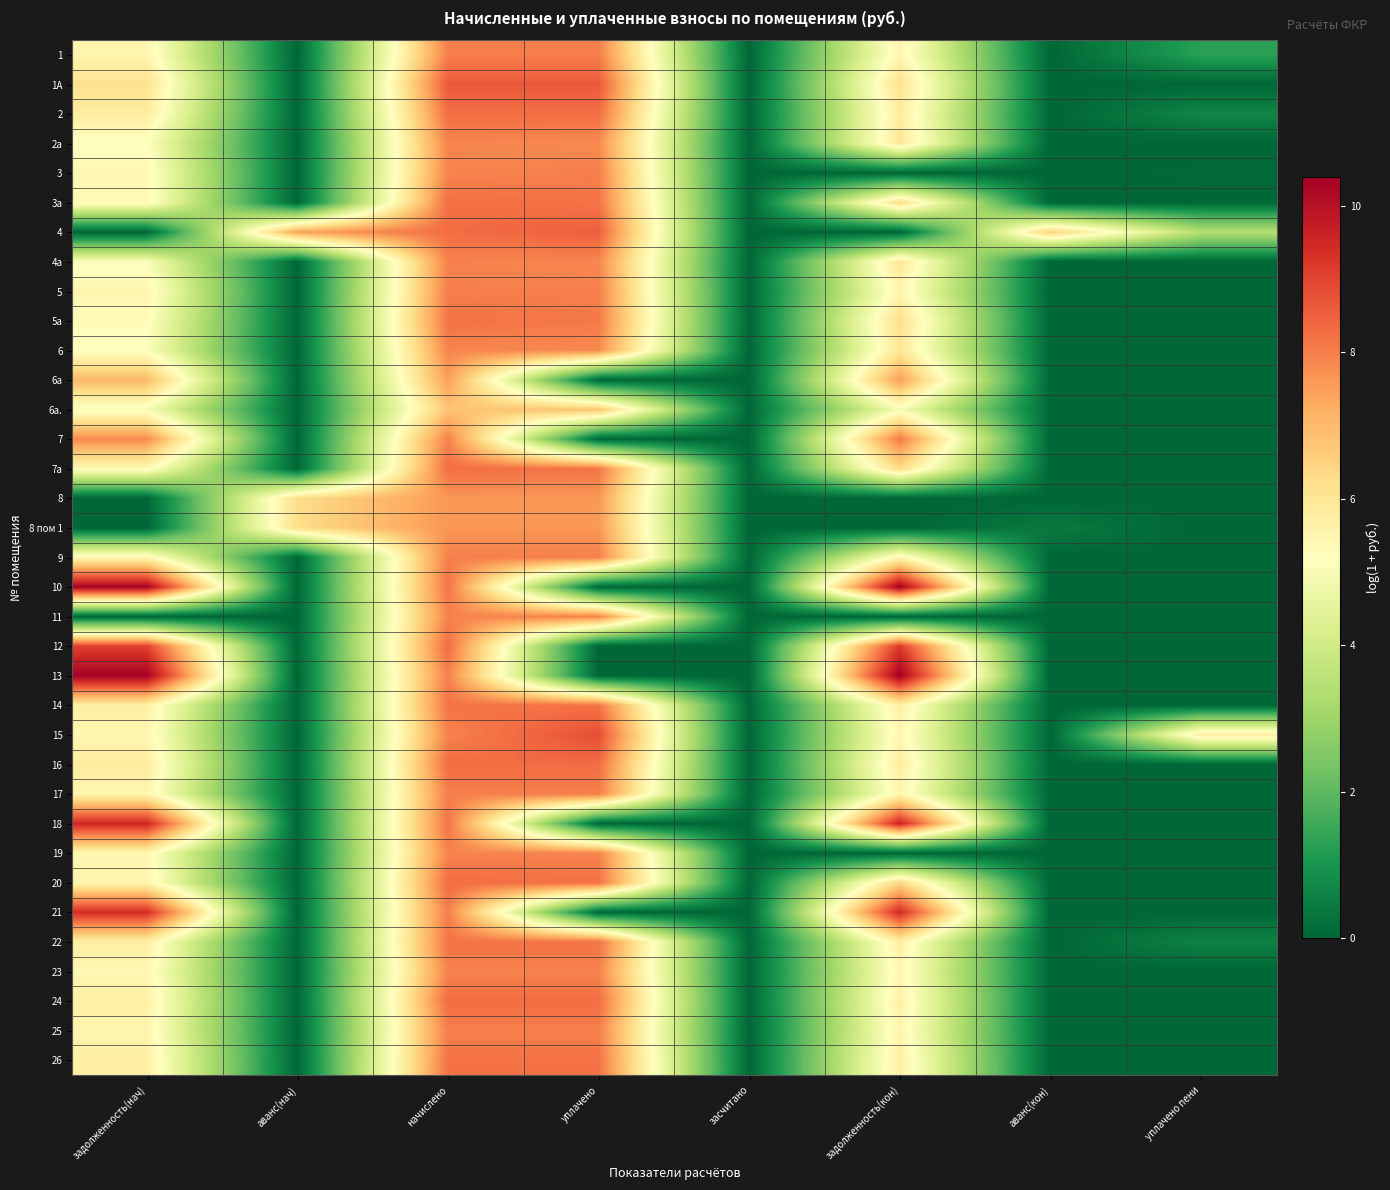

What is the difference between the highest and lowest values at аванс(кон)?

6.5